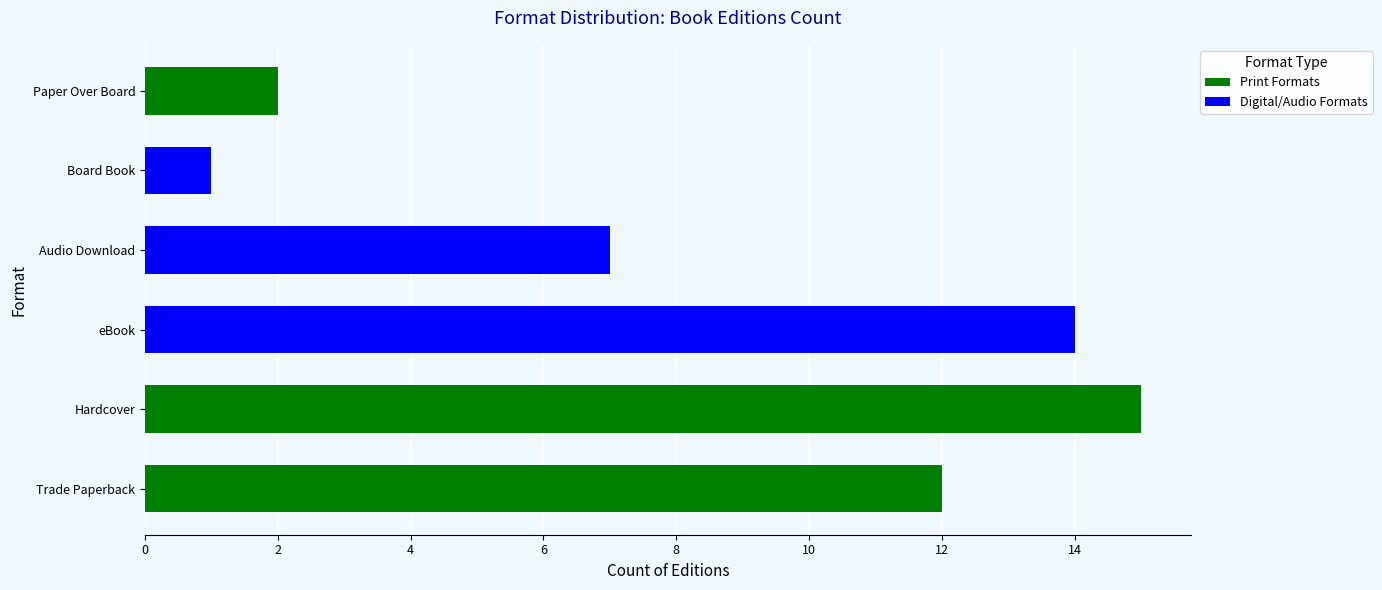

How many categories are shown in the chart?

6